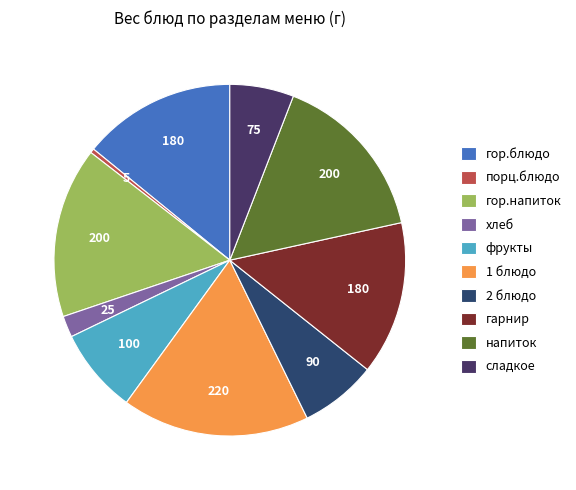

How many slices are in this pie chart?

10